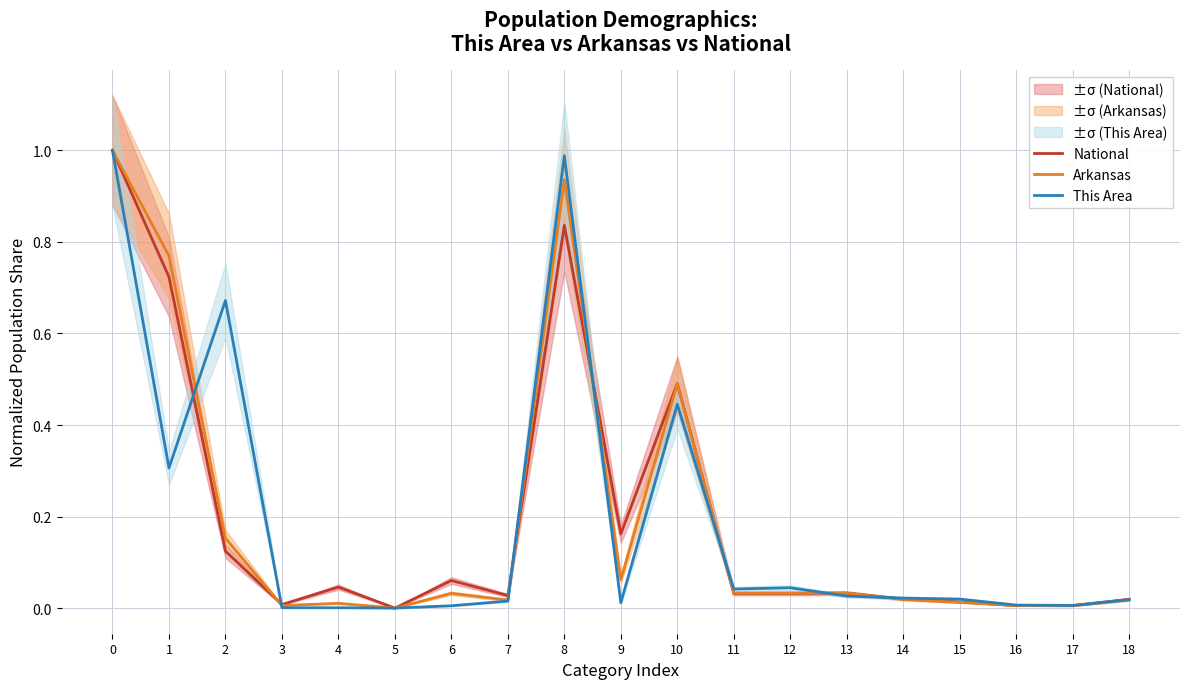

Which series has the largest range (max minus min)?

National